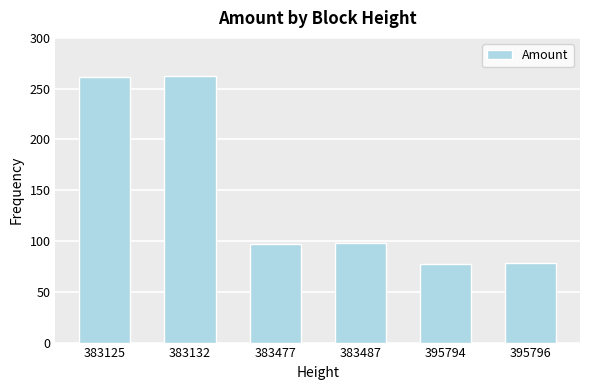

What is the change in value from 395794 to 395796?

+1.0